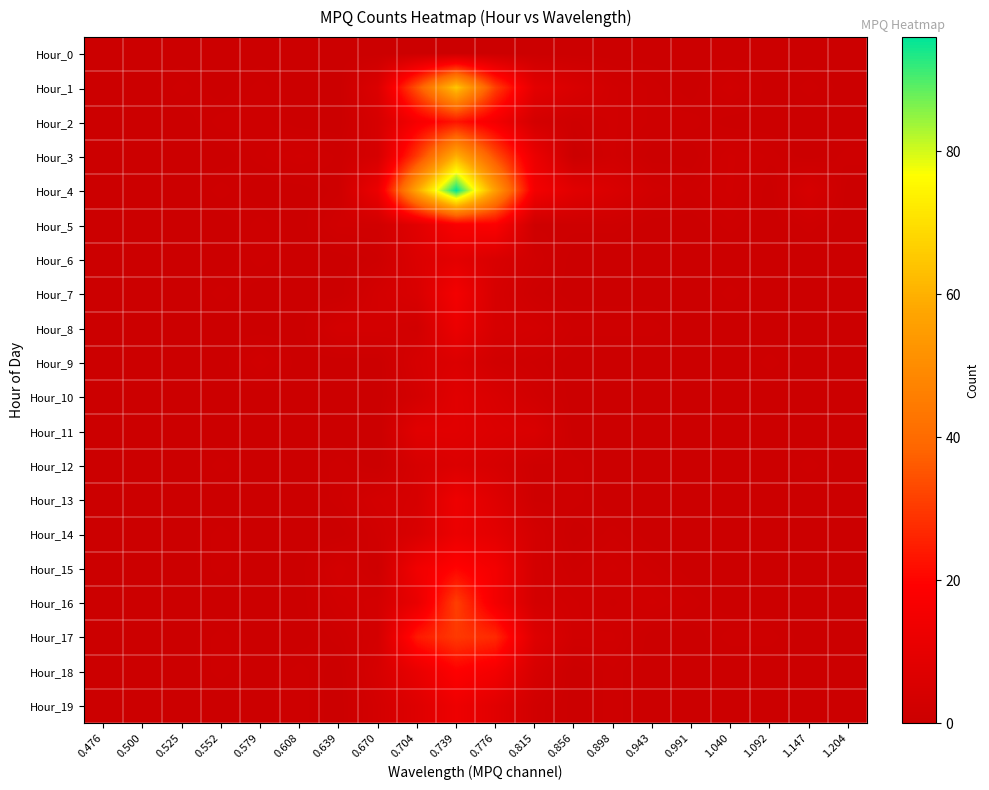

What is the maximum value shown in the chart?

96